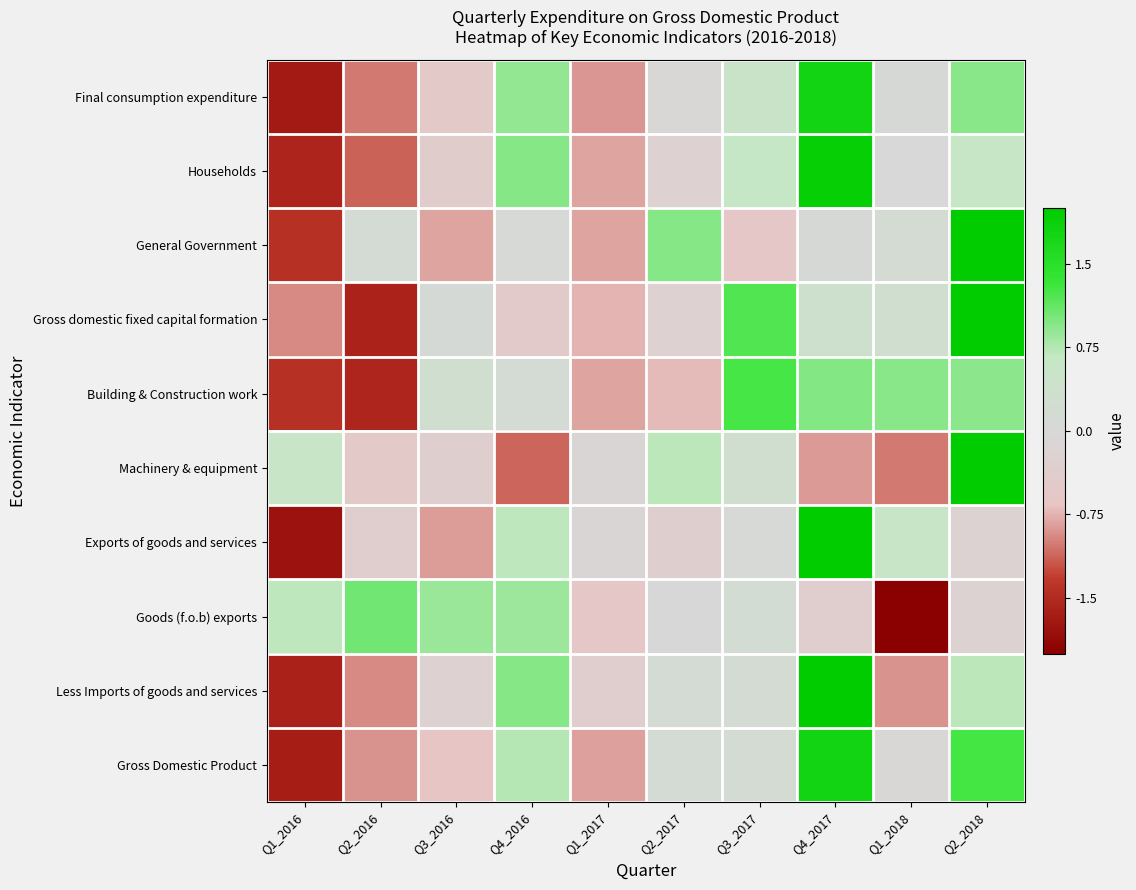

At which category is the sum across all series the highest?

Q2_2018